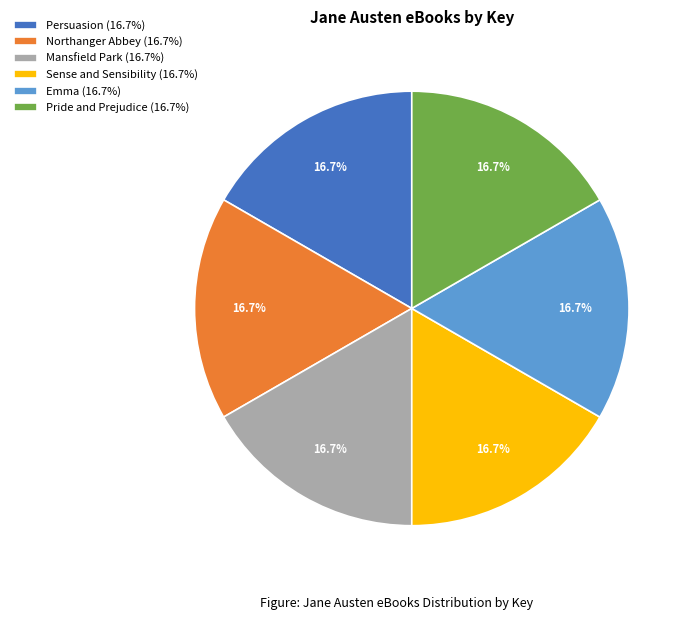

Is it true that Northanger Abbey is 22% of the pie?

False